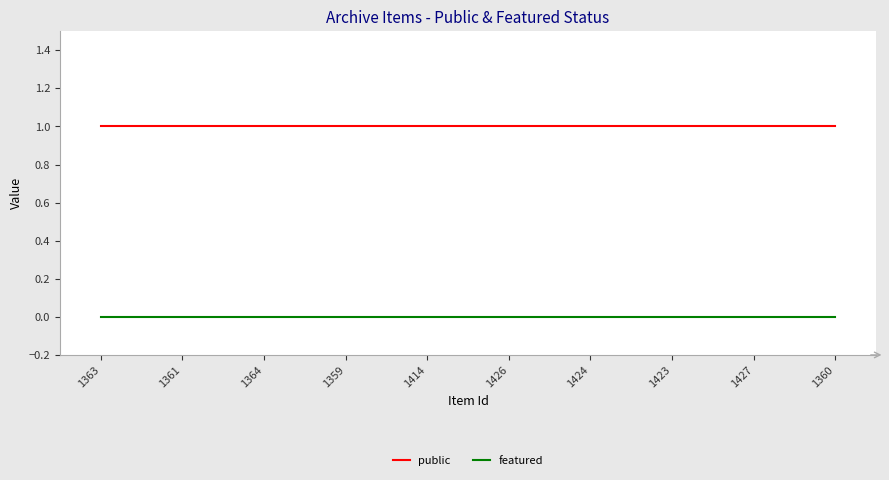

What position from the left is 1361?

2